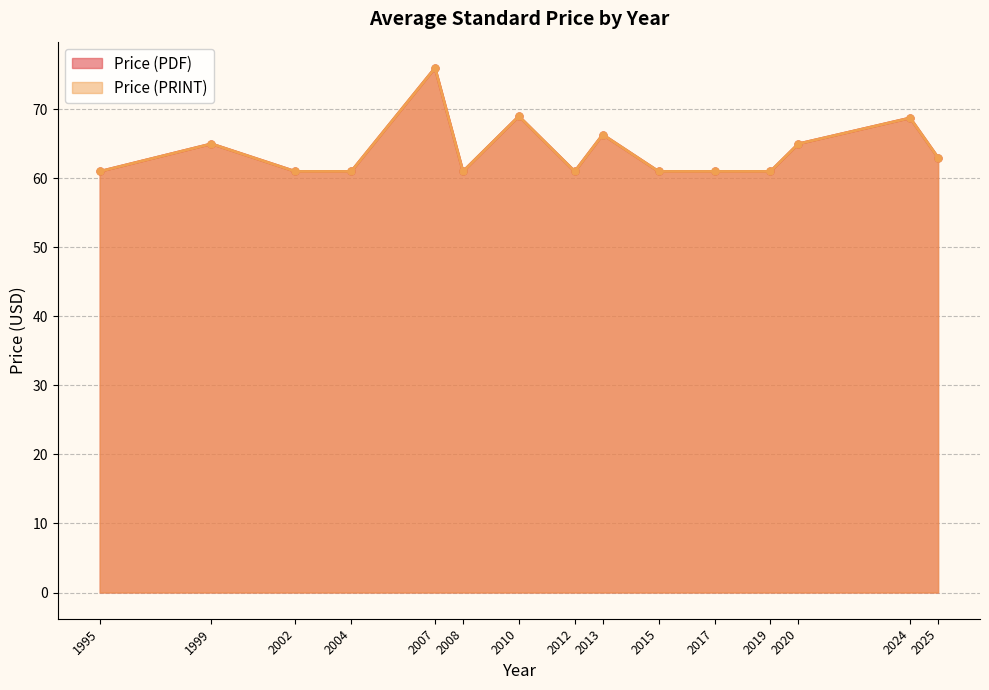

True or false: Price (PRINT) has a value of 110 at 2012.

False